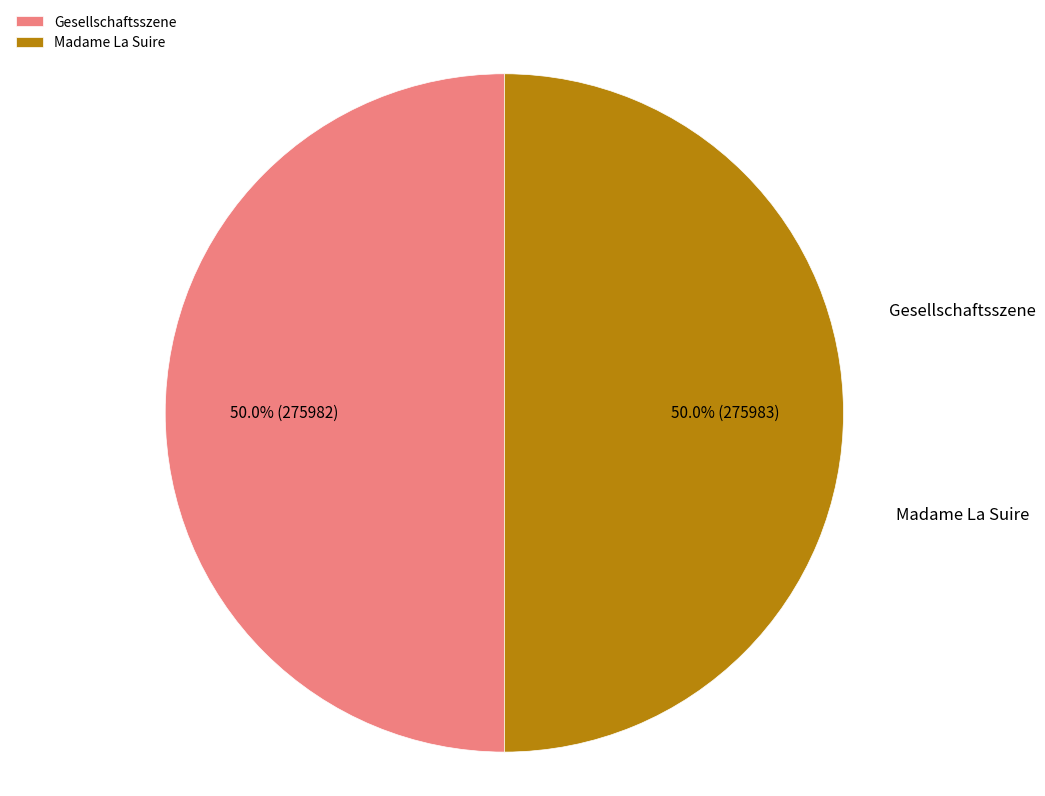

What percentage is NOT represented by Gesellschaftsszene?

50.0%